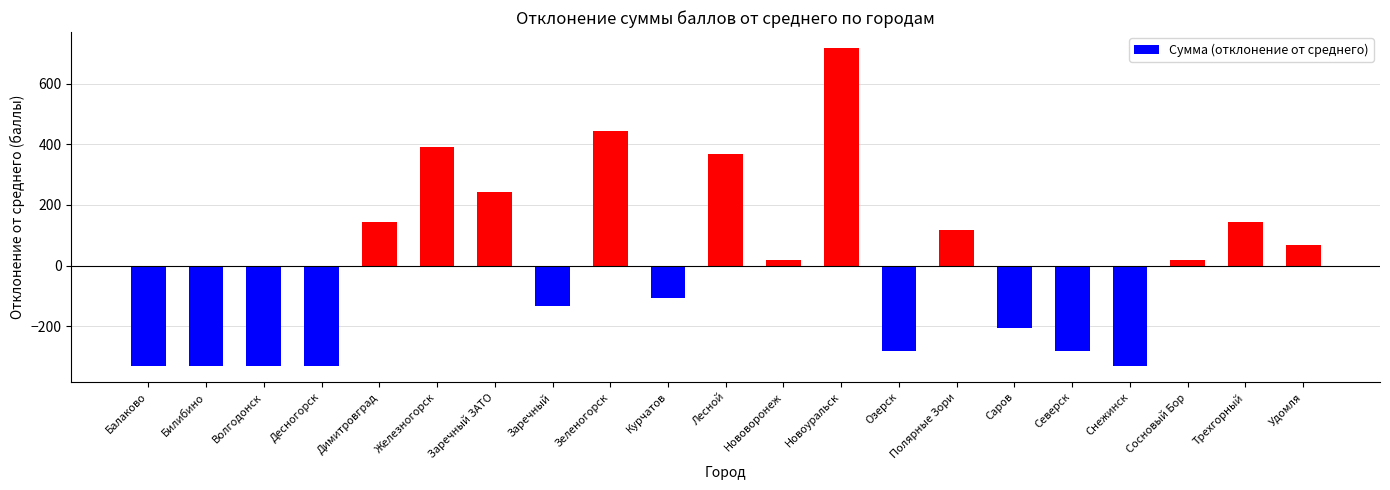

Reading left to right, list all the values displayed in this chart.

Балаково=-332.1	Билибино=-332.1	Волгодонск=-332.1	Десногорск=-332.1	Димитровград=142.9	Железногорск=392.9	Заречный ЗАТО=242.9	Заречный=-132.1	Зеленогорск=442.9	Курчатов=-107.1	Лесной=367.9	Нововоронеж=17.9	Новоуральск=717.9	Озерск=-282.1	Полярные Зори=117.9	Саров=-207.1	Северск=-282.1	Снежинск=-332.1	Сосновый Бор=17.9	Трехгорный=142.9	Удомля=67.9